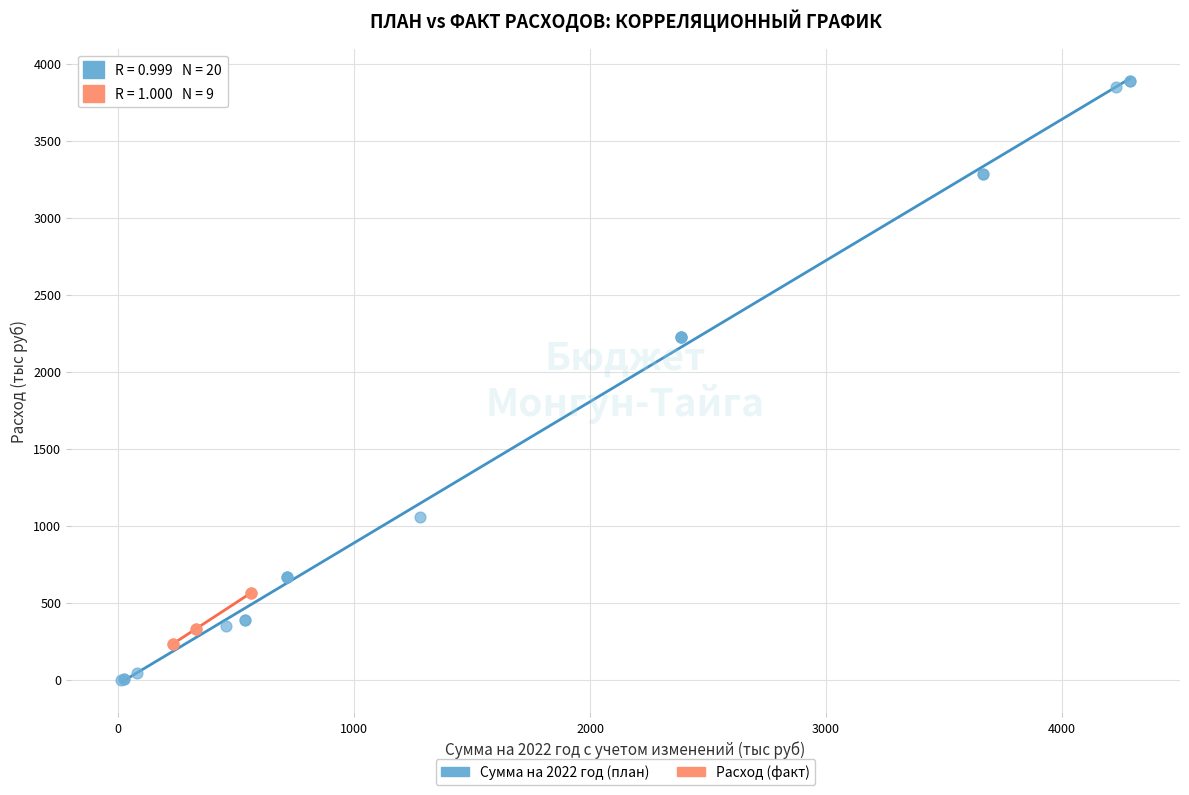

Which series contains the lowest Y value?

Сумма на 2022 год (план)